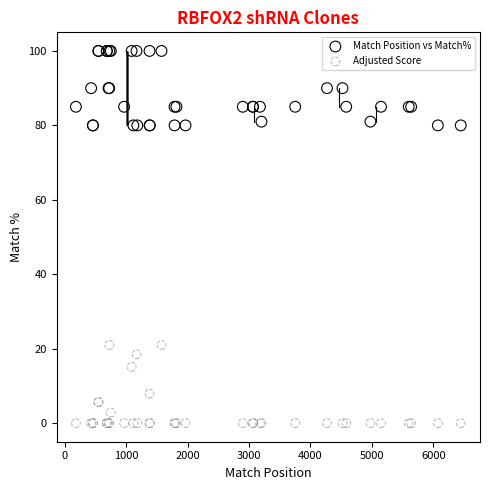

Which series has the widest spread of Y values?

Adjusted Score